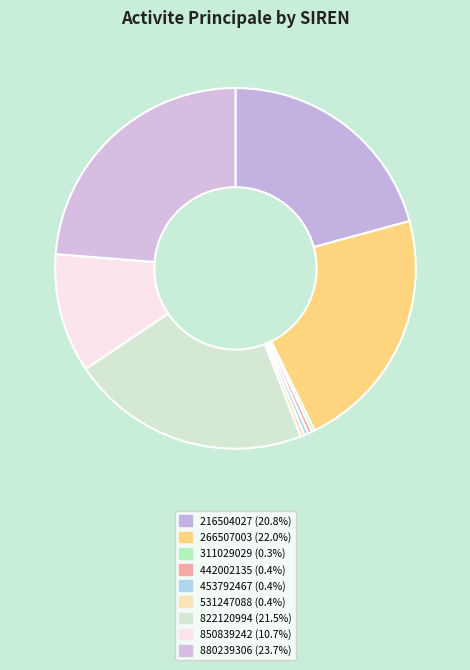

Rank the categories by value from lowest to highest.

311029029, 442002135, 453792467, 531247088, 850839242, 216504027, 822120994, 266507003, 880239306